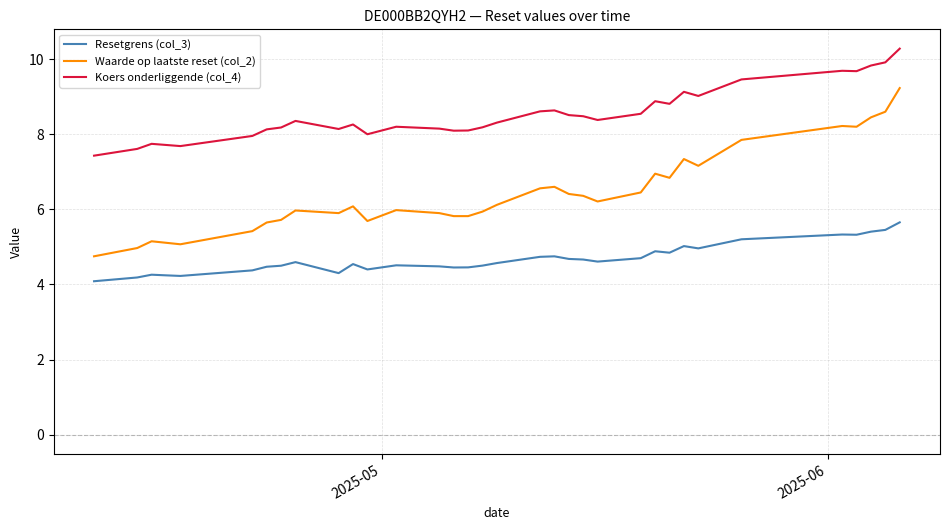

Count the number of categories in the chart.

34